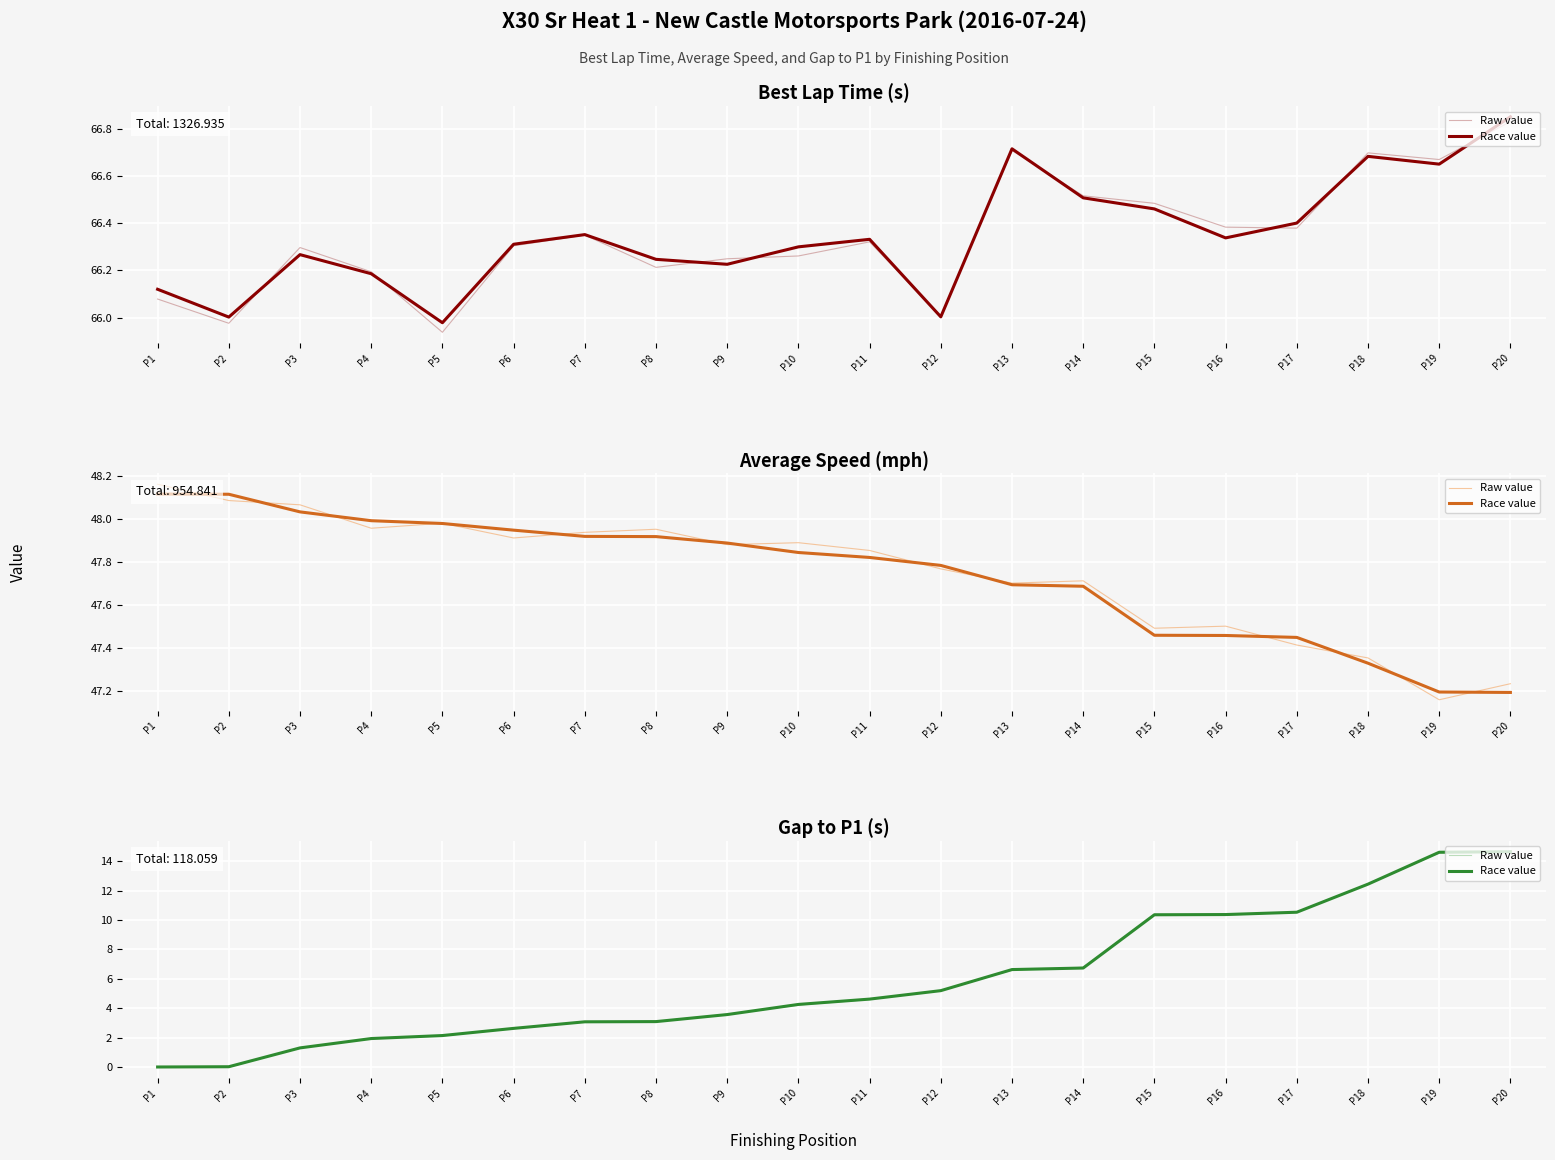

What is the value of the Race value point at the 12th from the left?

5.2